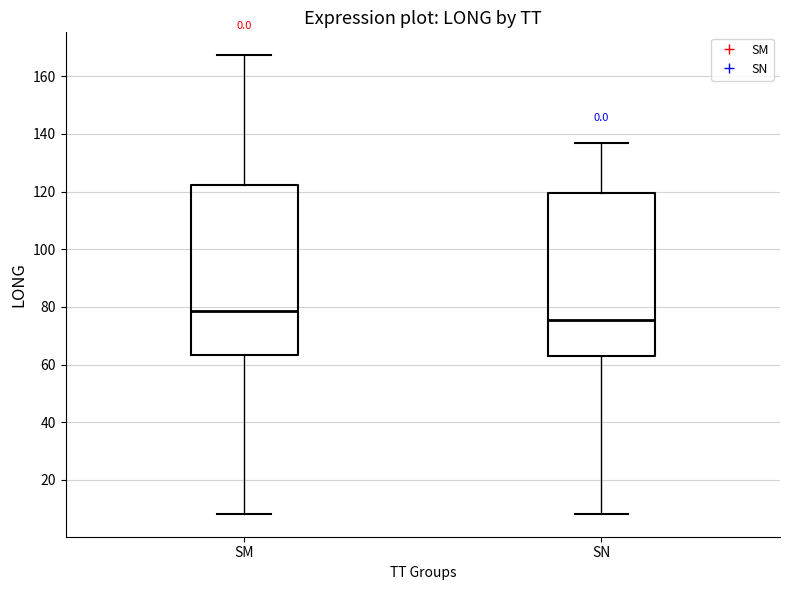

Which box has the highest median line?

SM